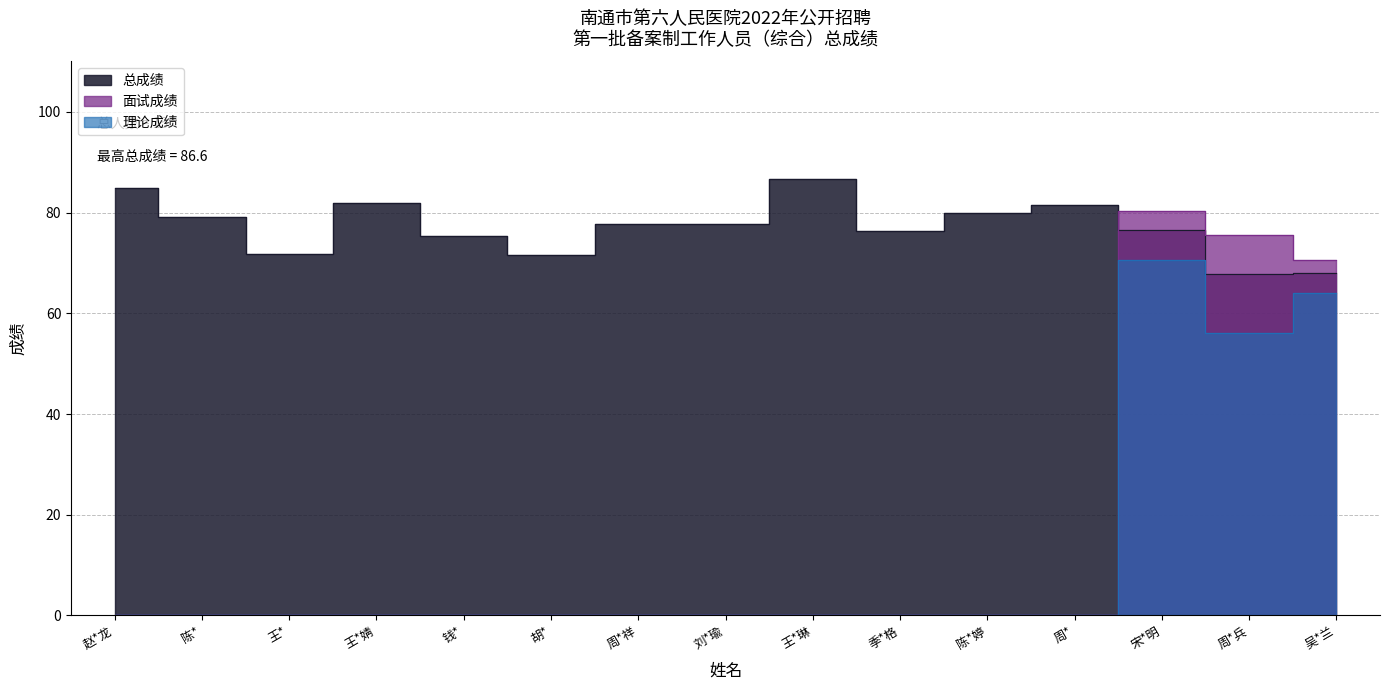

Which series has the largest range (max minus min)?

面试成绩